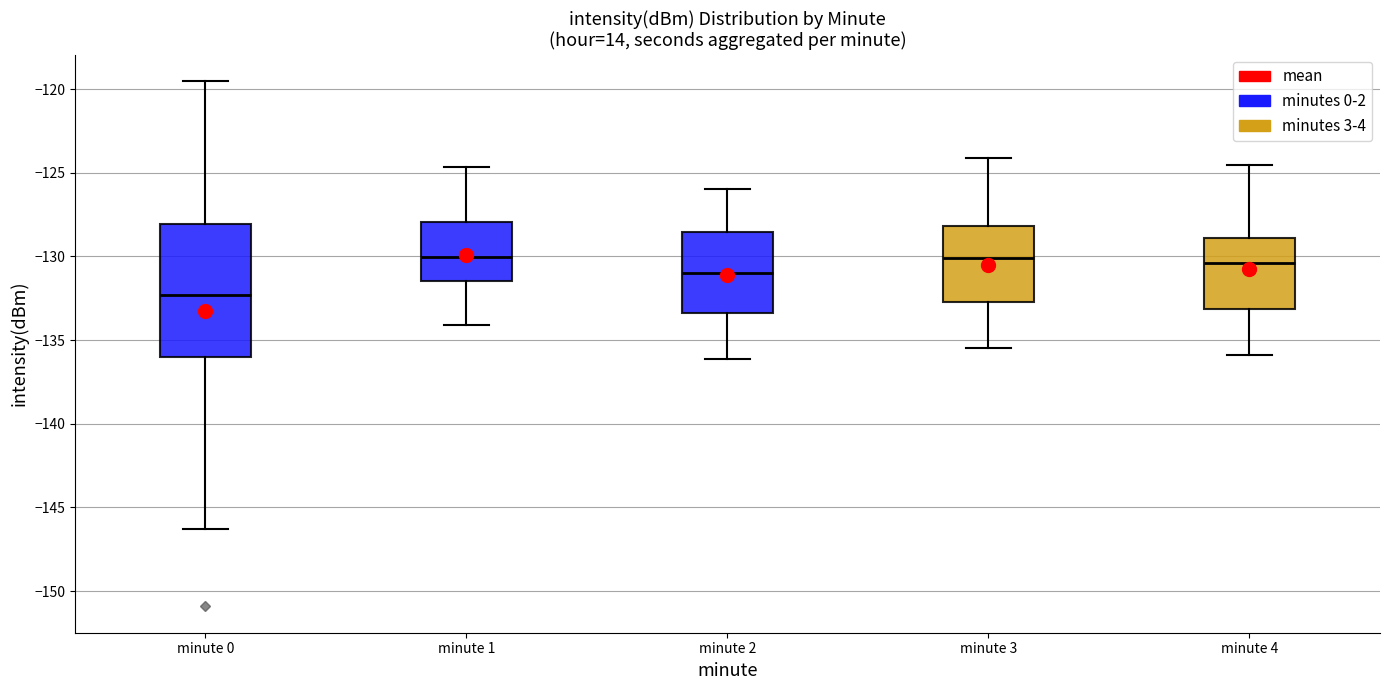

Which box's median line is the lowest?

minute 0